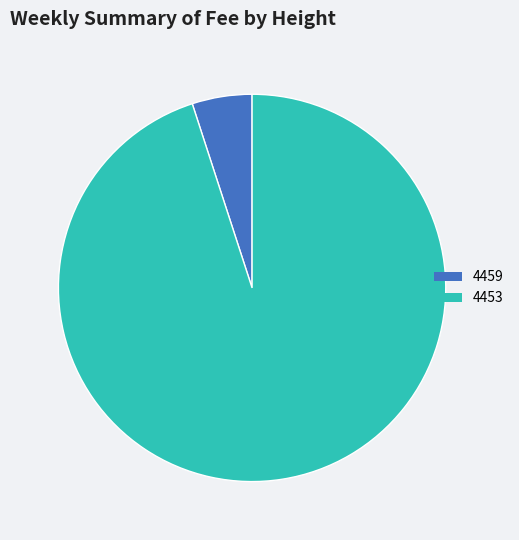

Is it true that 4453 is 95% of the pie?

True